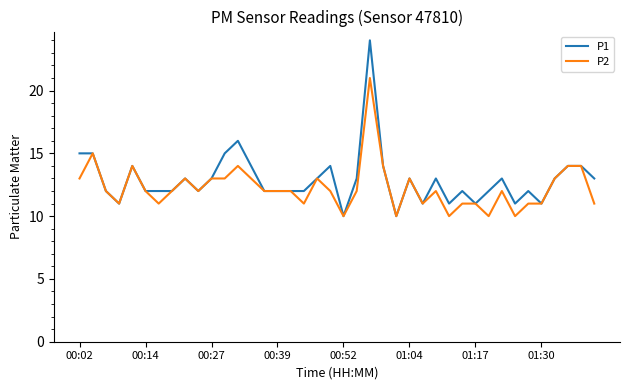

What is the lowest value of the P2 series?

10